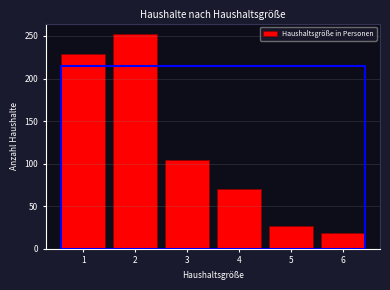

Reading left to right, what are all the values shown in this chart?

229	252	104	70	27	18